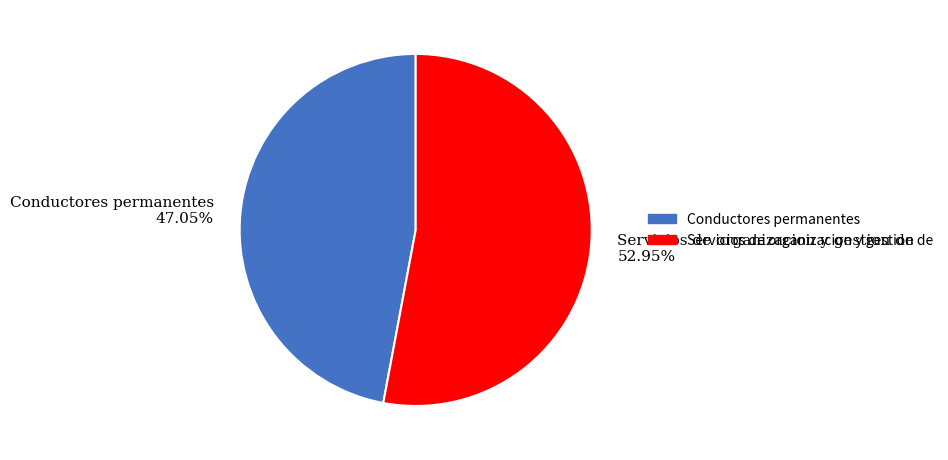

To the nearest percent, what percentage of the pie is Servicios de organizacion y gestion de?

53%